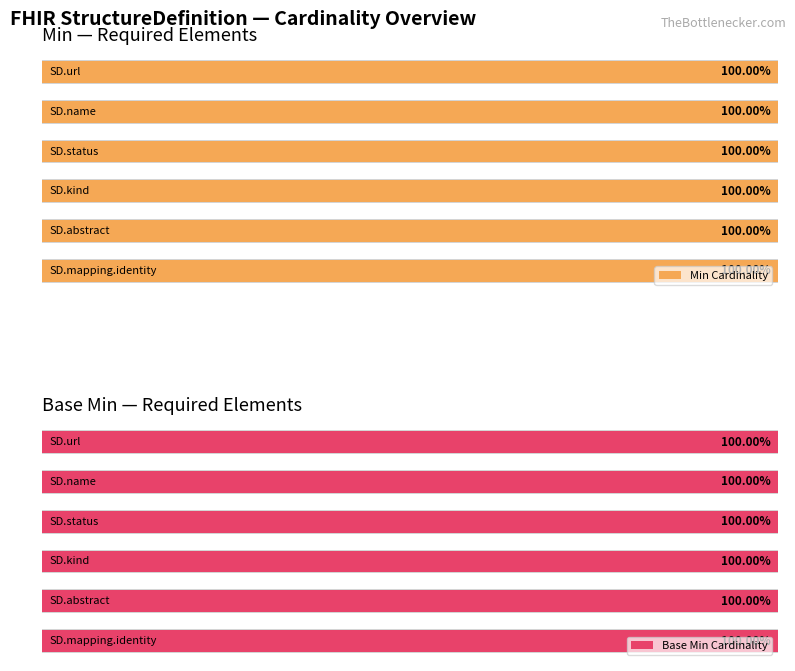

What is the label of the 8th bar from the left?

StructureDefinition.name